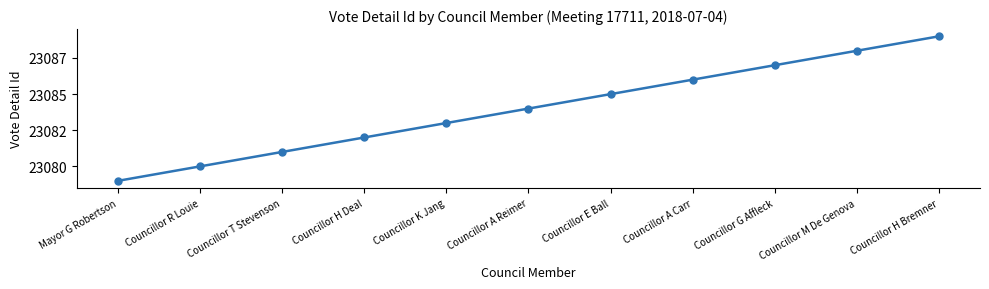

Does the chart display data point markers on the line(s)?

Yes